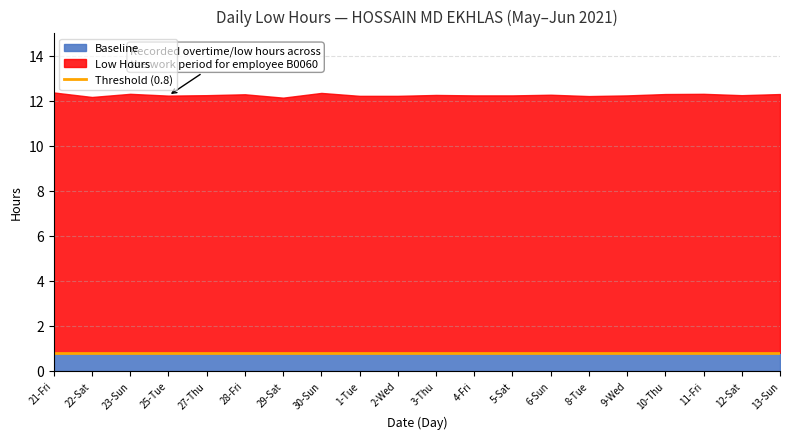

Rank the categories by Low Hours value from highest to lowest.

21-Fri, 30-Sun, 23-Sun, 11-Fri, 10-Thu, 13-Sun, 28-Fri, 6-Sun, 3-Thu, 27-Thu, 12-Sat, 4-Fri, 5-Sat, 9-Wed, 25-Tue, 1-Tue, 2-Wed, 8-Tue, 22-Sat, 29-Sat